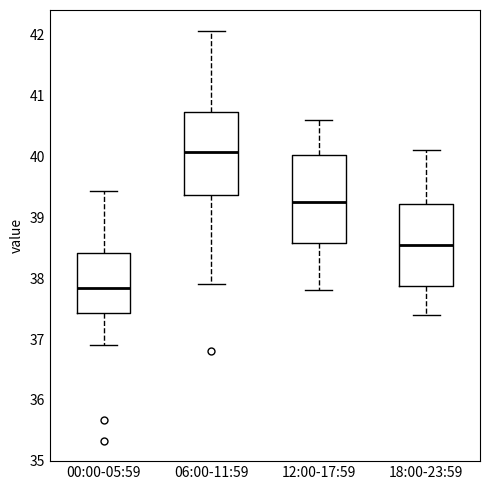

Reading left to right, transcribe this box plot: for each box, give where its median line is, the range the box spans, and where its two whiskers end, as read against the y-axis. The values are not printed on the chart, so give them approximately, as read against the axis.

00:00-05:59: median 37.8, box 37.4 to 38.4, whiskers 36.9 to 39.4
06:00-11:59: median 40.1, box 39.4 to 40.7, whiskers 37.9 to 42.1
12:00-17:59: median 39.3, box 38.6 to 40.0, whiskers 37.8 to 40.6
18:00-23:59: median 38.6, box 37.9 to 39.2, whiskers 37.4 to 40.1